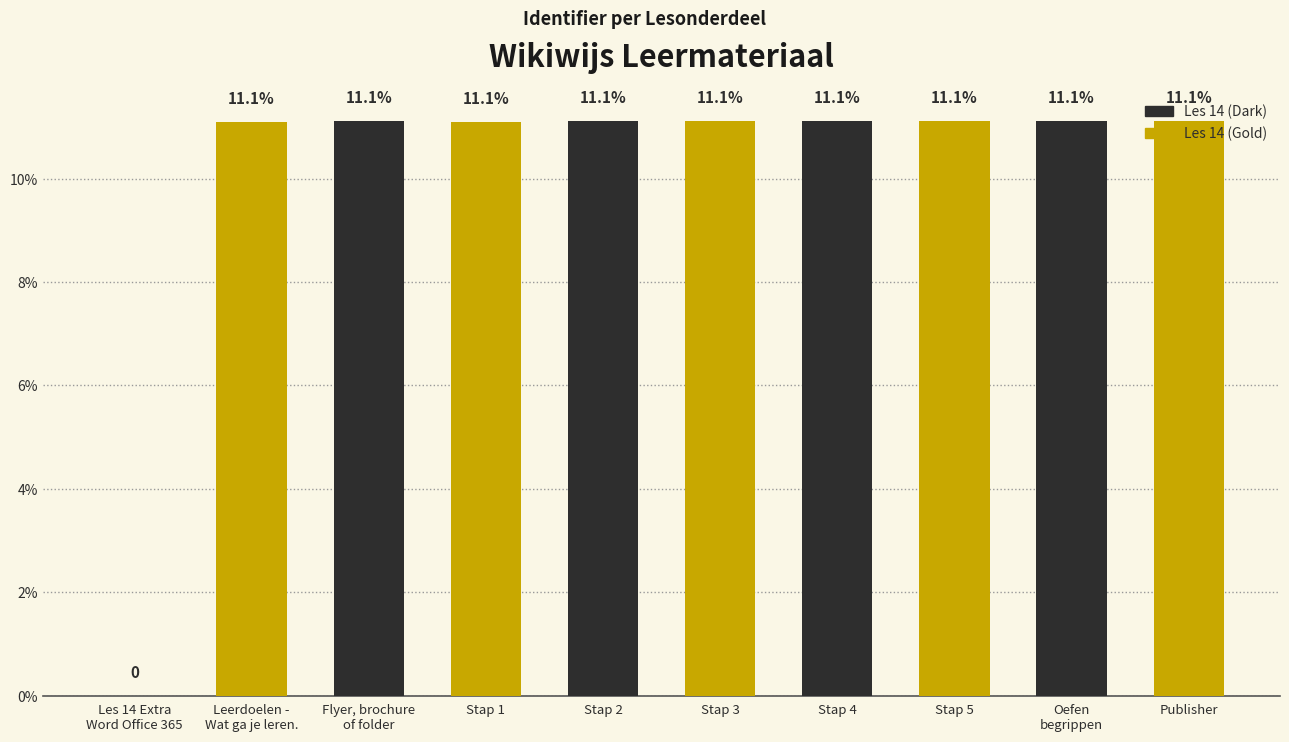

Are the bars grouped side by side (vs. stacked)?

No